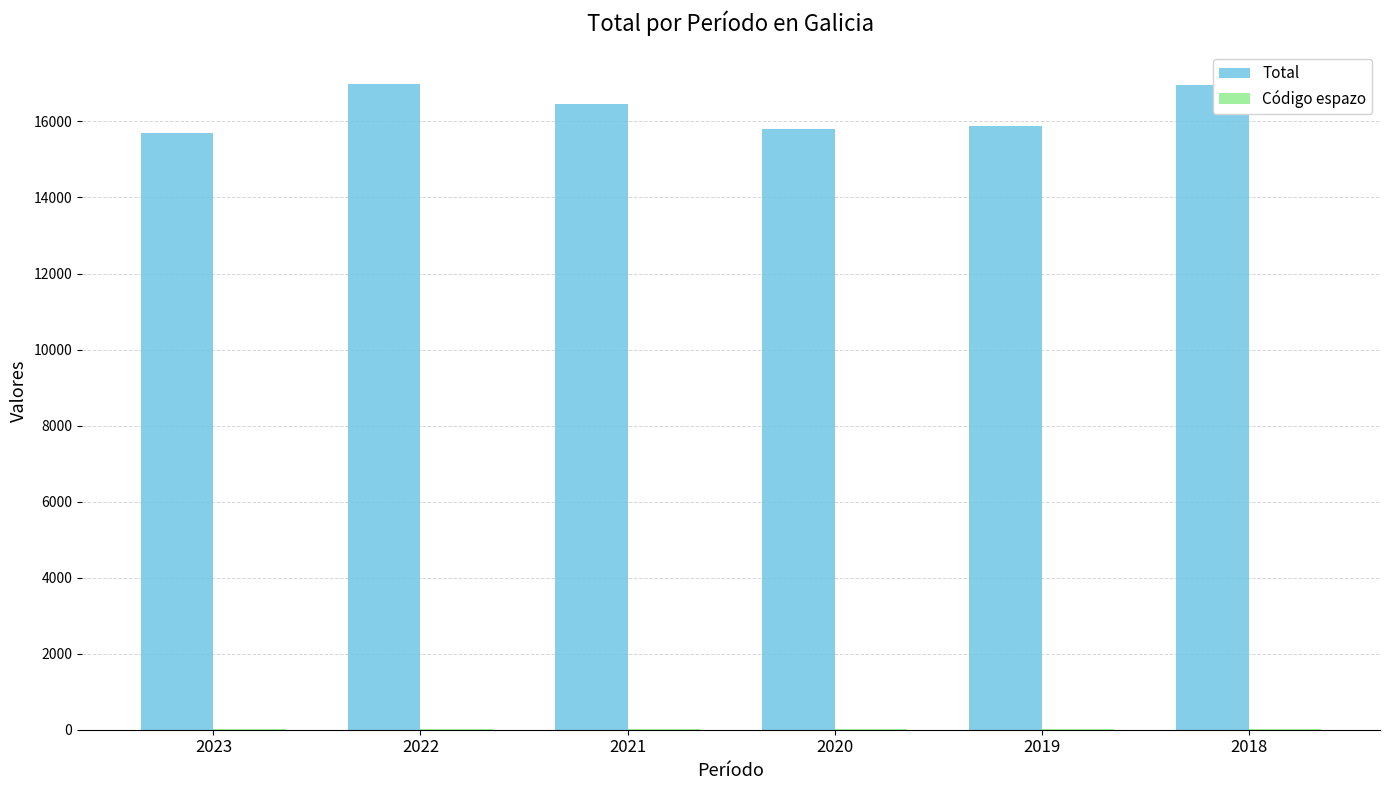

The value of Total at 2022 is 16990. True or false?

True